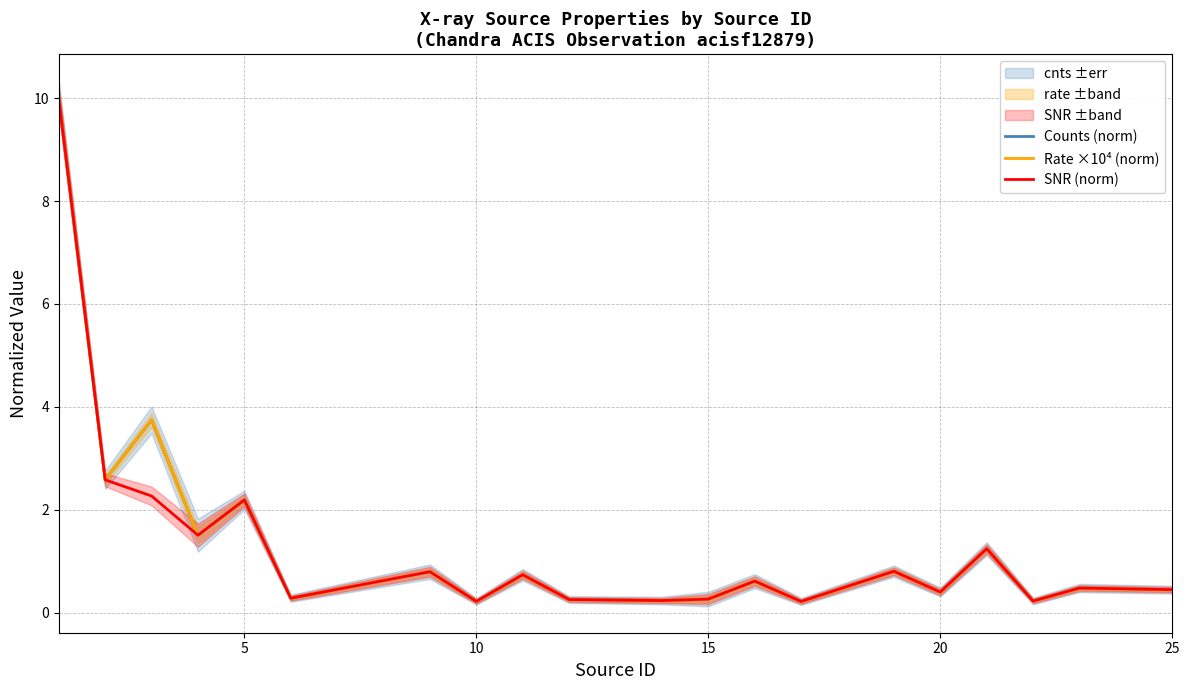

What is the value of the SNR (norm) point at the 15th from the left?

0.8